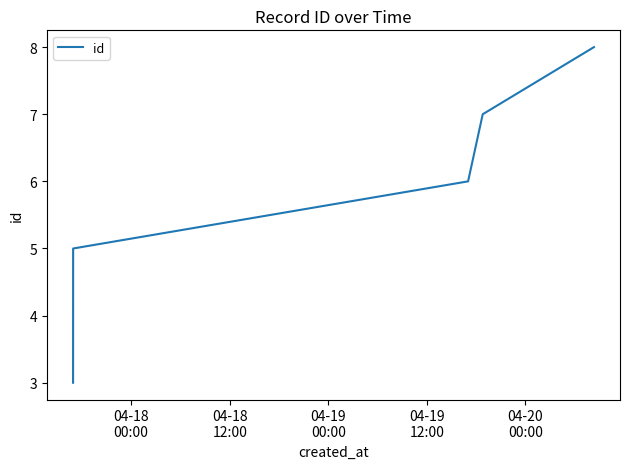

How many series are shown in this chart?

1